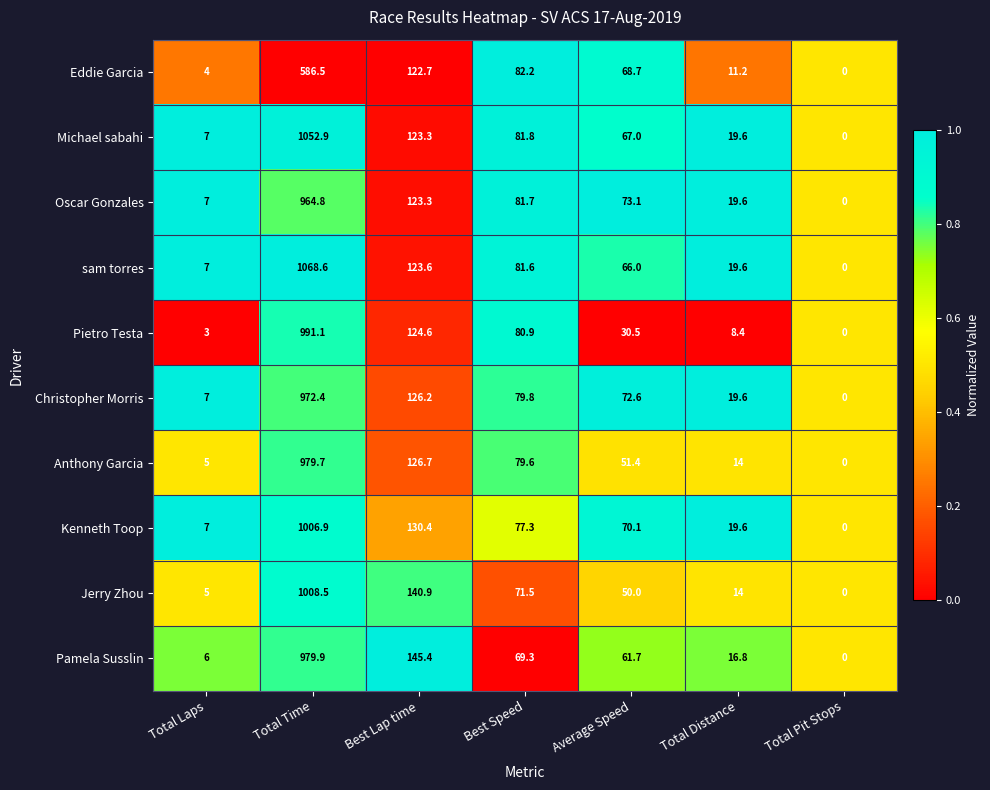

What is the average value of the Christopher Morris series?

182.5